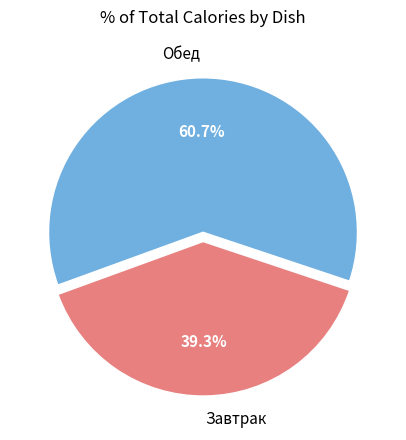

Rank the categories by value from highest to lowest.

Обед, Завтрак